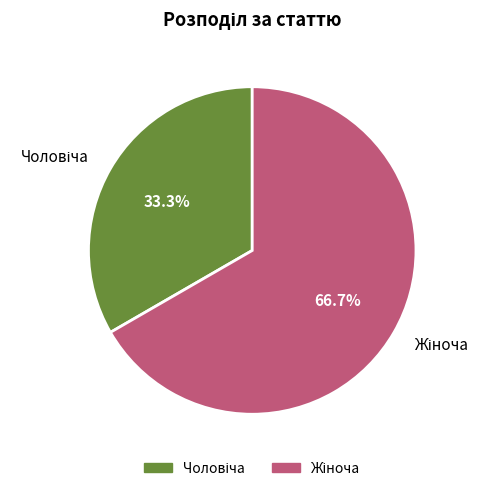

To the nearest percent, what is the average slice percentage?

50%